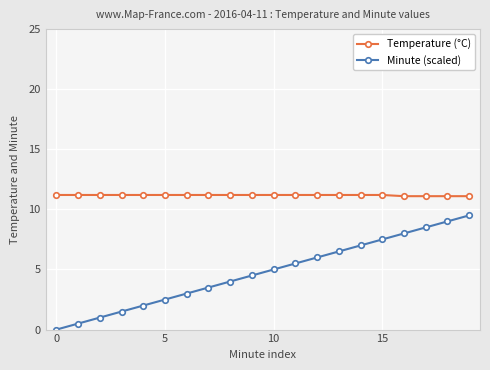

List the series in order of their peak value, highest first.

Temperature (°C), Minute (scaled)